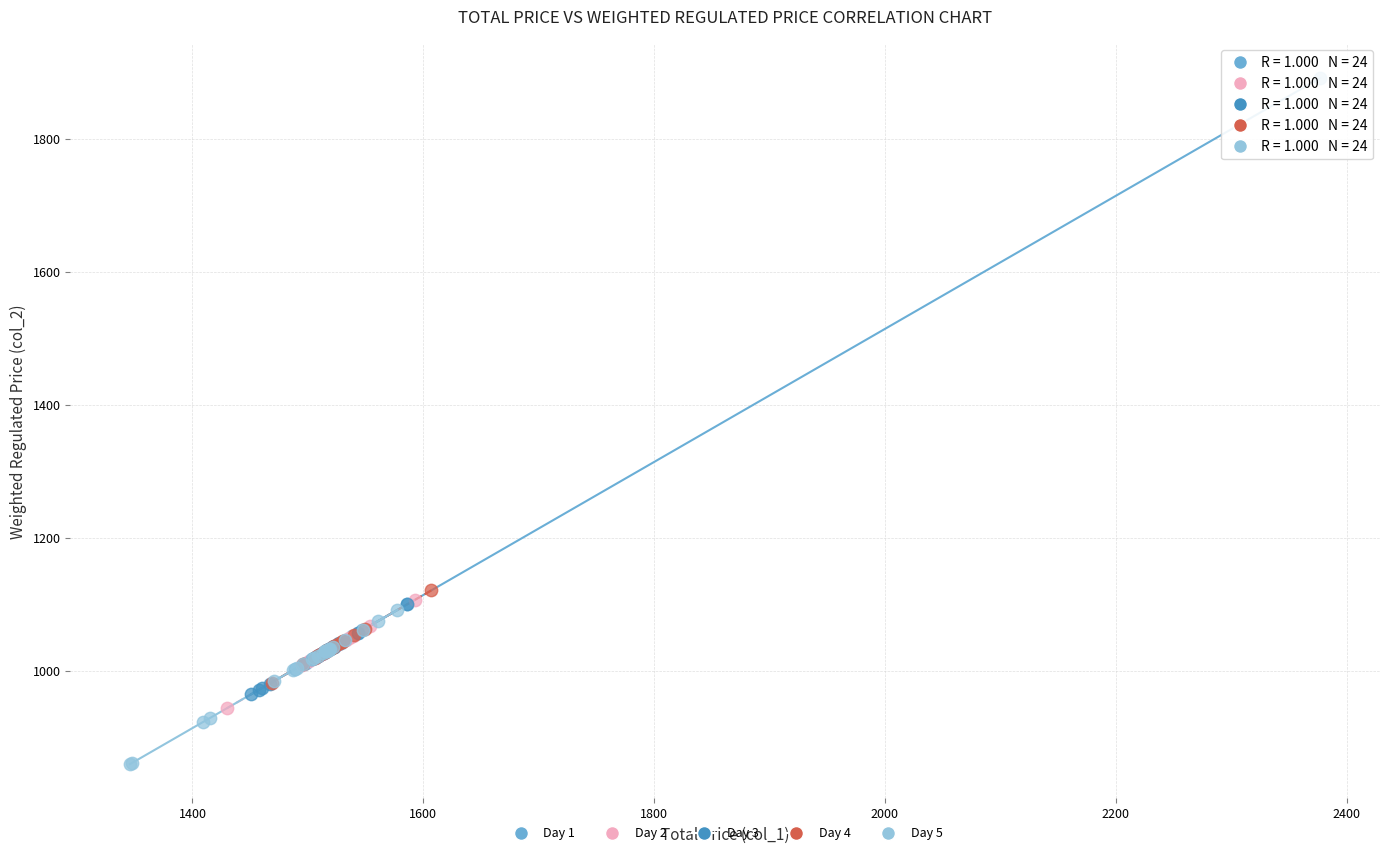

What are all the series names shown in the legend?

Day 1, Day 2, Day 3, Day 4, Day 5